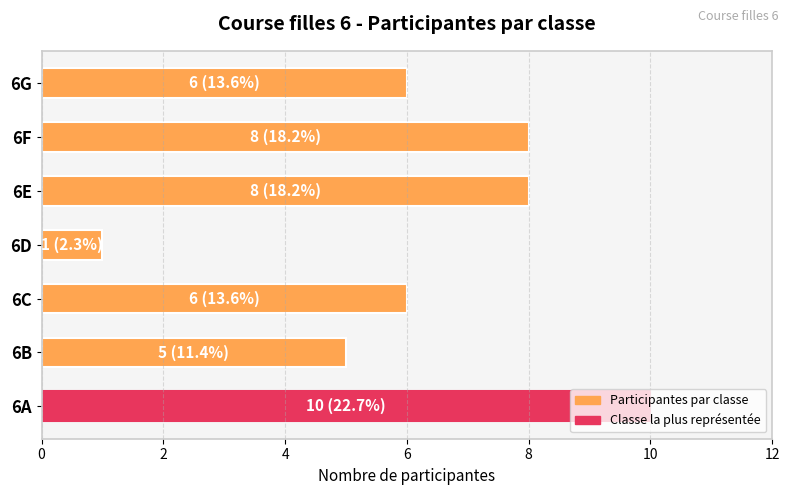

How many series are shown in this chart?

1